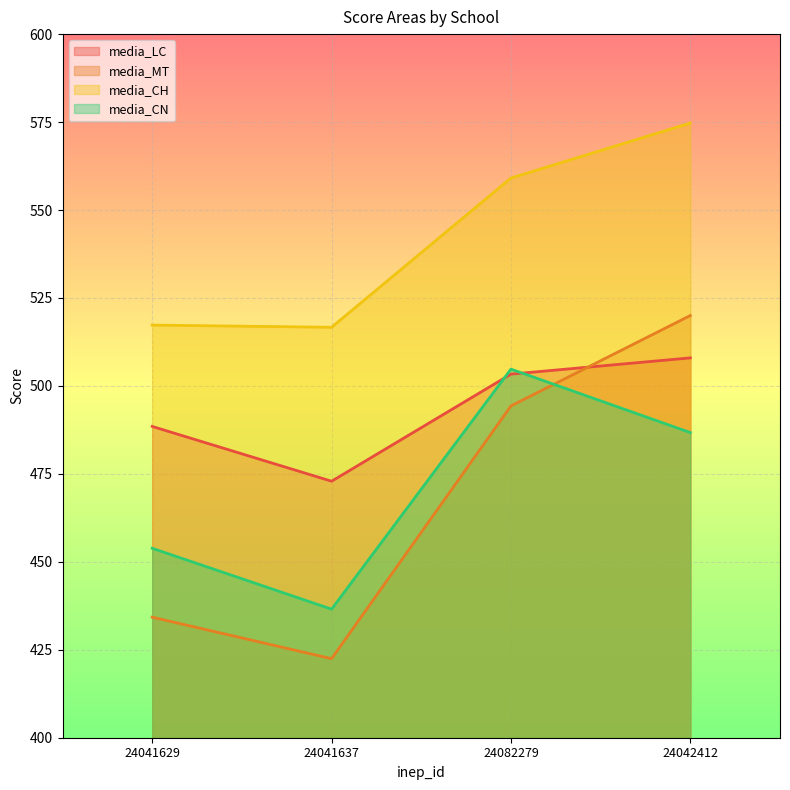

At 24041629, list the series in order from largest to smallest.

media_CH, media_LC, media_CN, media_MT